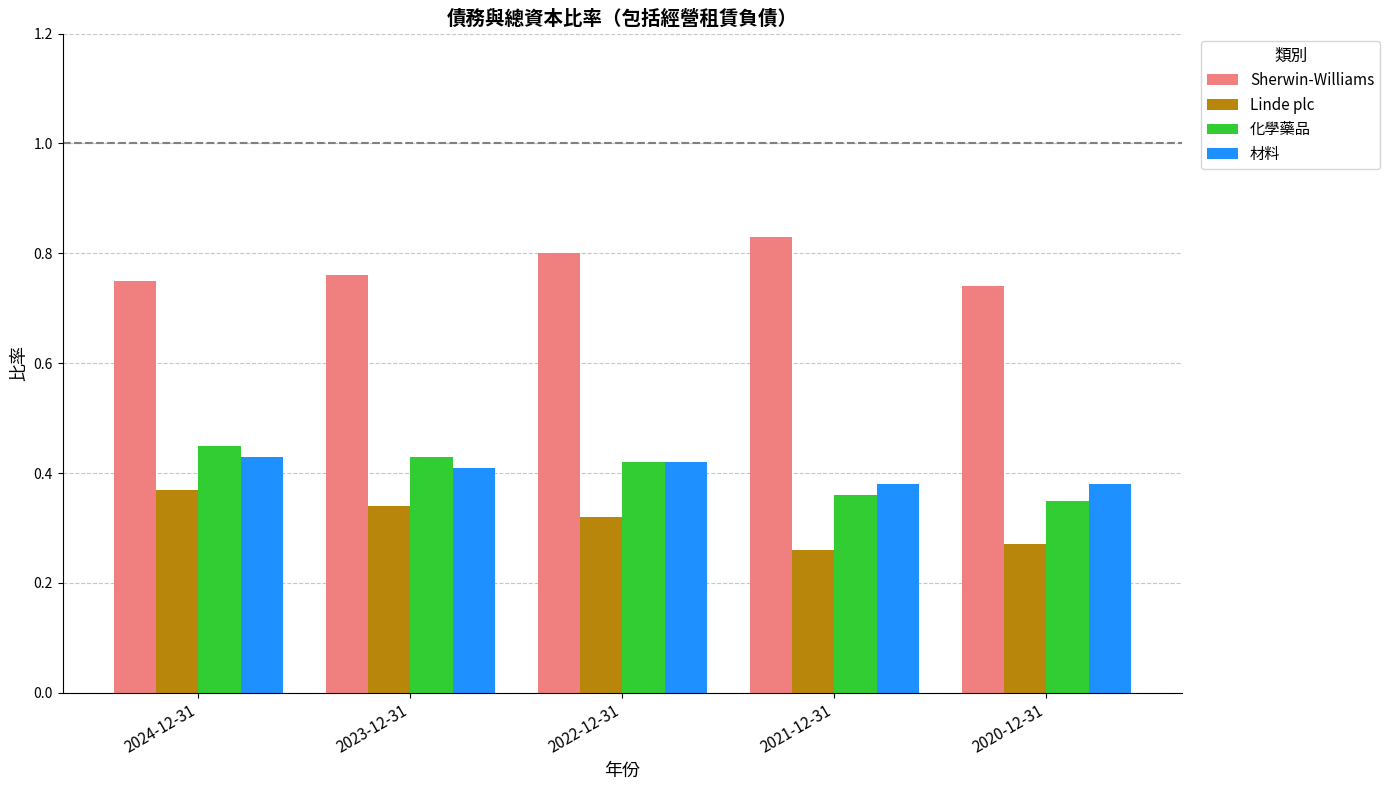

What is the spread (max minus min) of values at 2021-12-31?

0.6